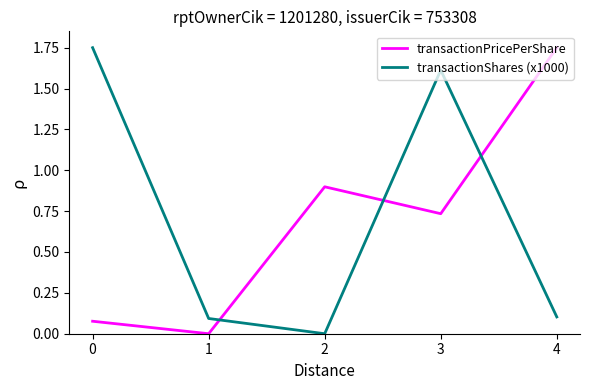

Does the chart have visible grid lines?

No